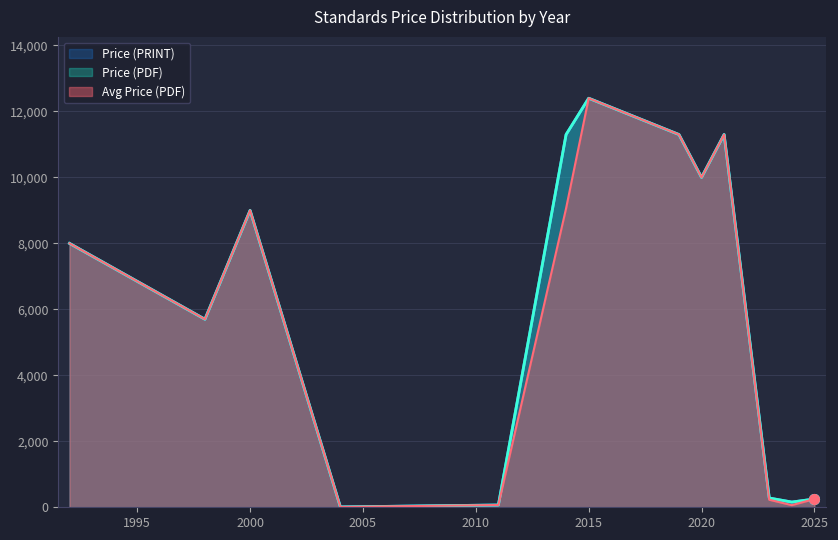

How many values in Price (PRINT) are above zero?

10